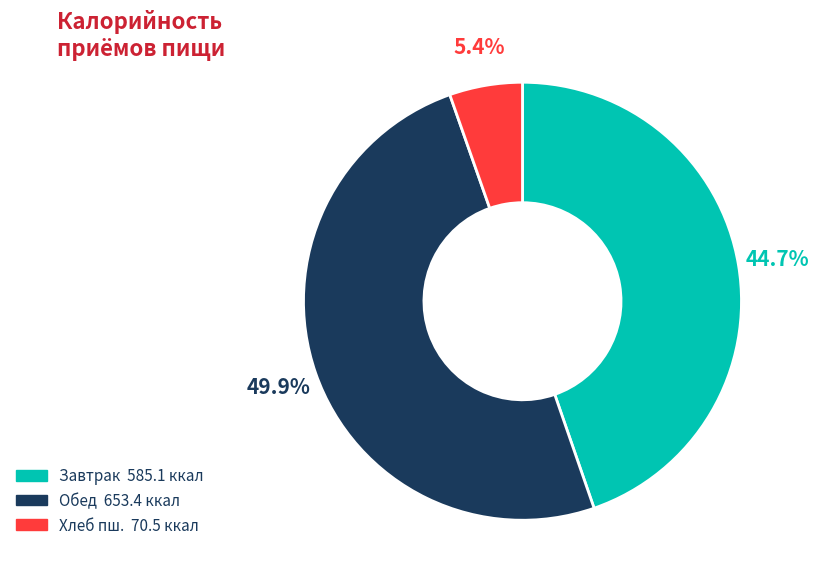

How many slices are in this pie chart?

3